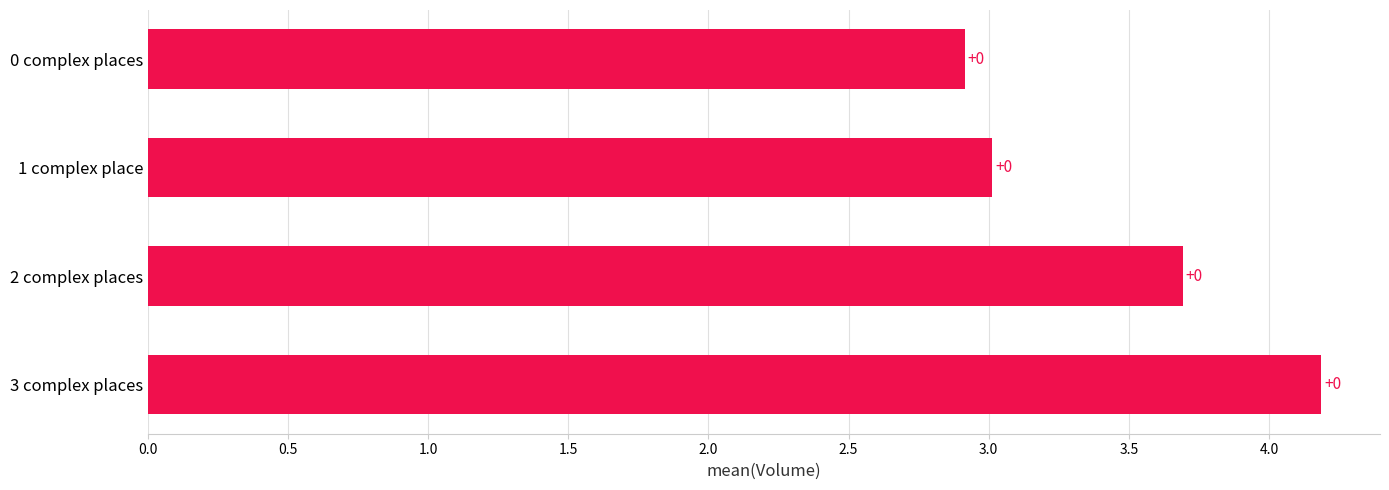

Does the chart contain stacked bars?

No